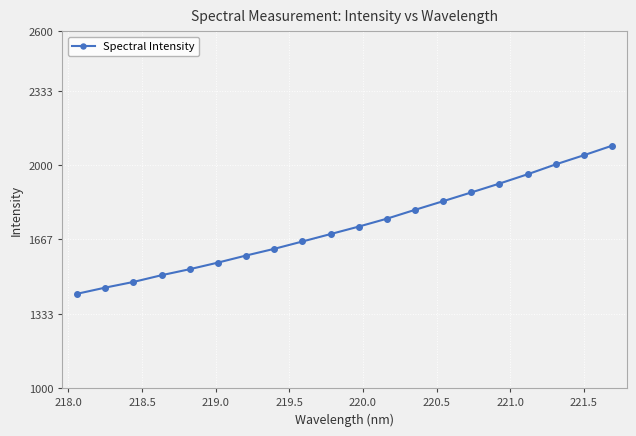

What is the value of the 8th point from the left?

1624.9